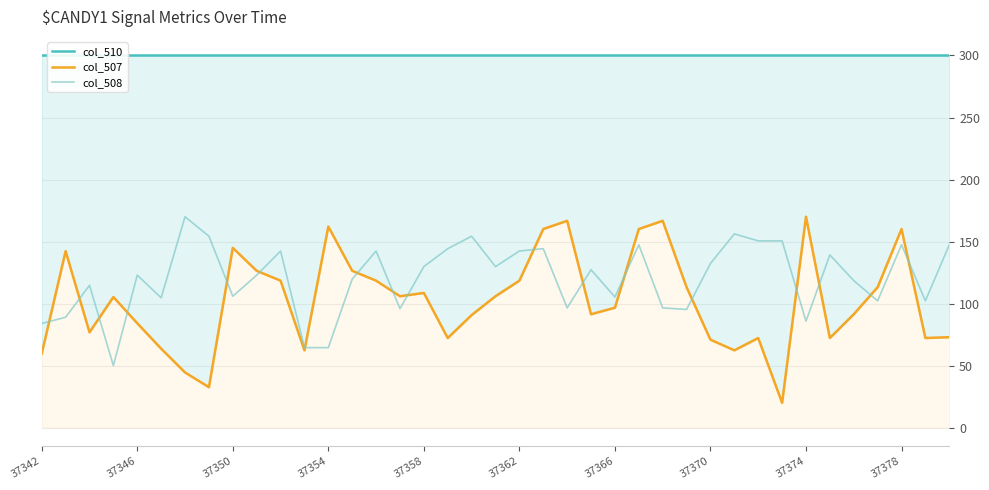

Is it true that col_507 equals 72.2 at 17?

True